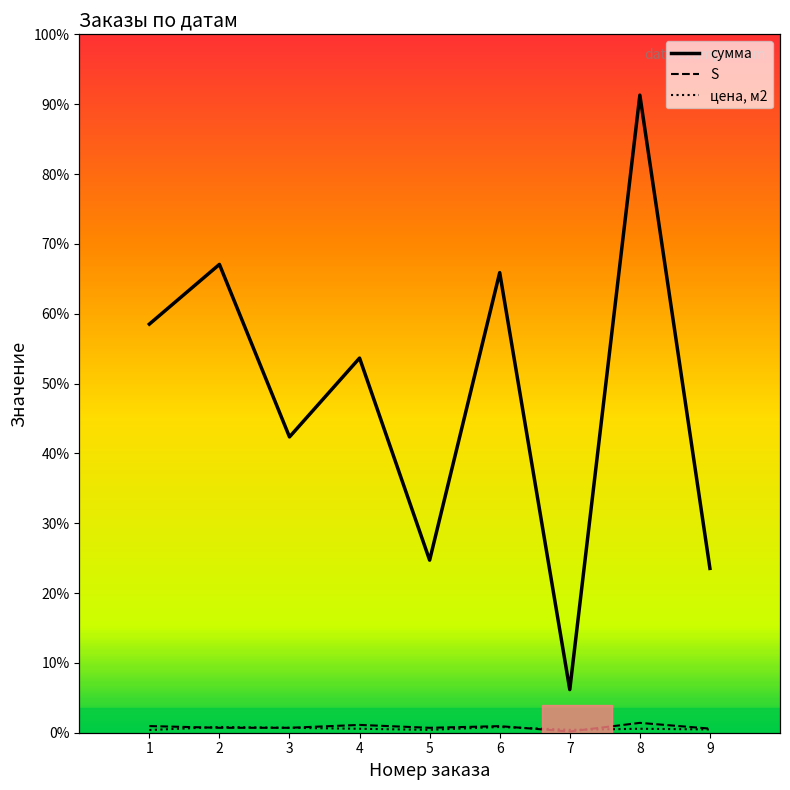

What is the lowest value of the цена, м2 series?

33